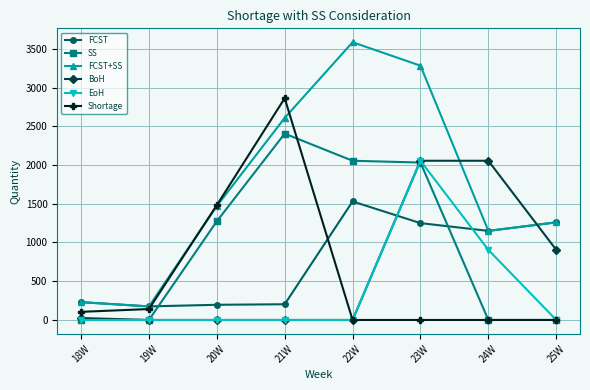

What is the total value across all series at 21W?

8078